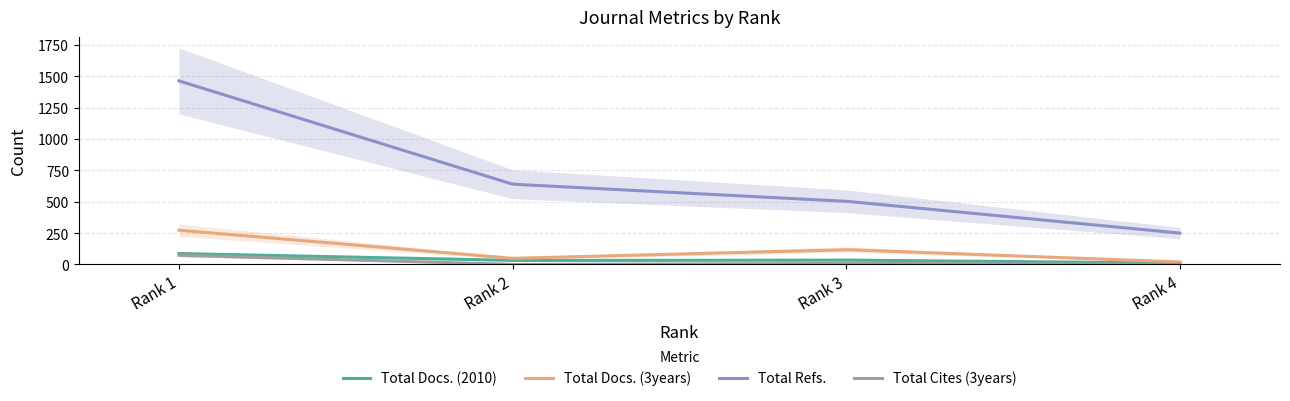

Which series has the widest spread of values?

Total Refs.